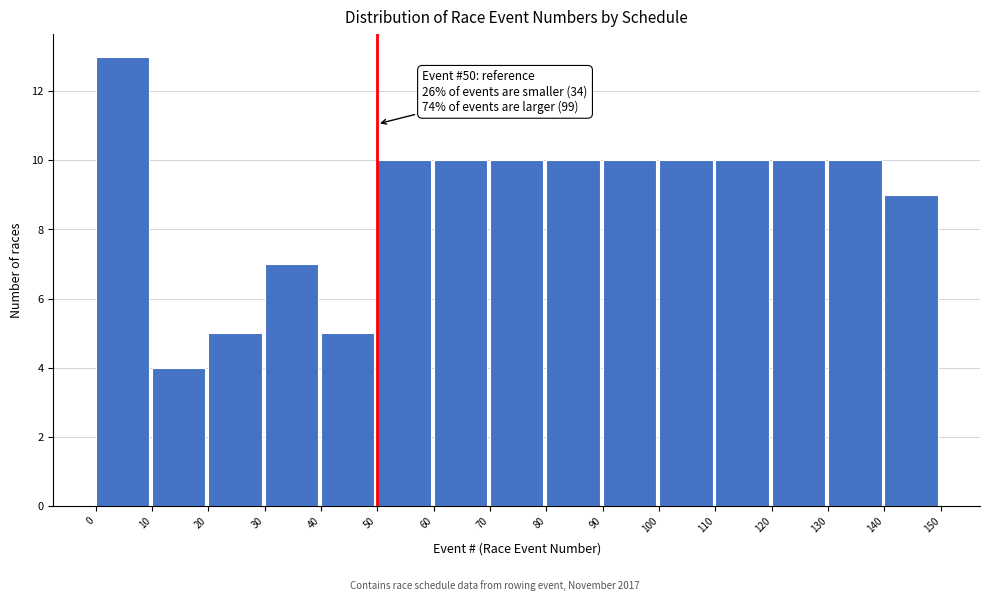

Which range on the x-axis has the tallest bar?

0 to 10